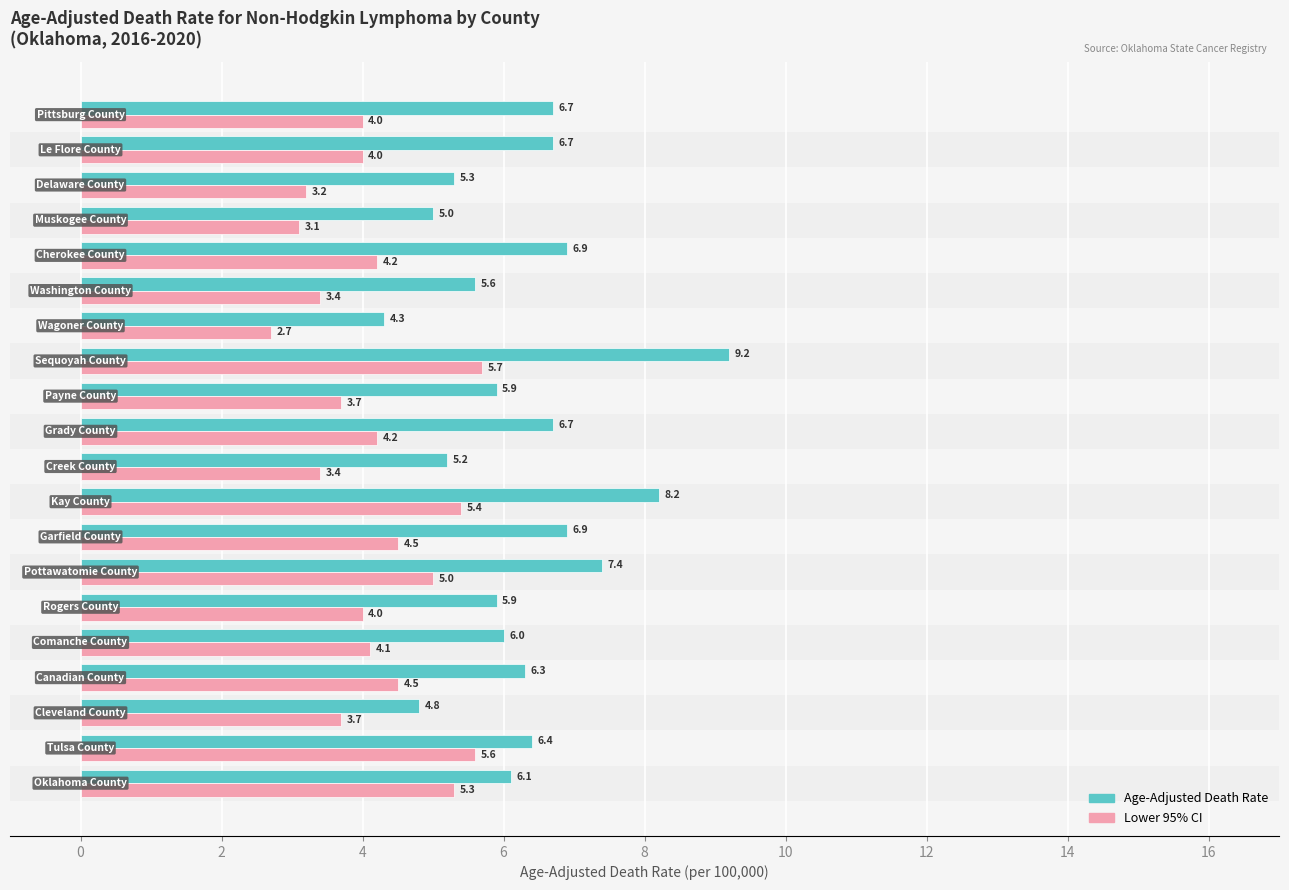

What is the greatest value displayed?

9.2